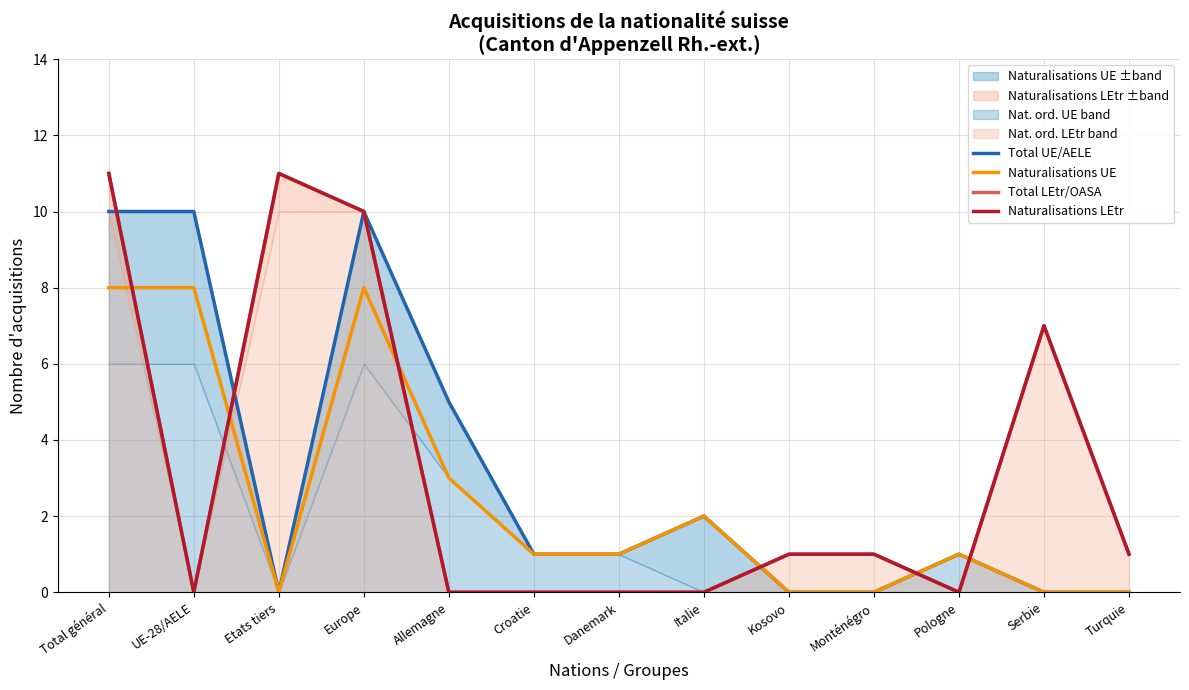

Which series has the widest spread of values?

Total LEtr/OASA